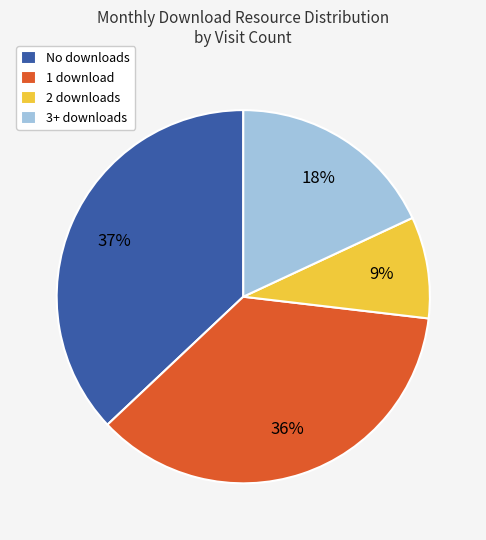

To the nearest percent, what is the average slice percentage?

25%